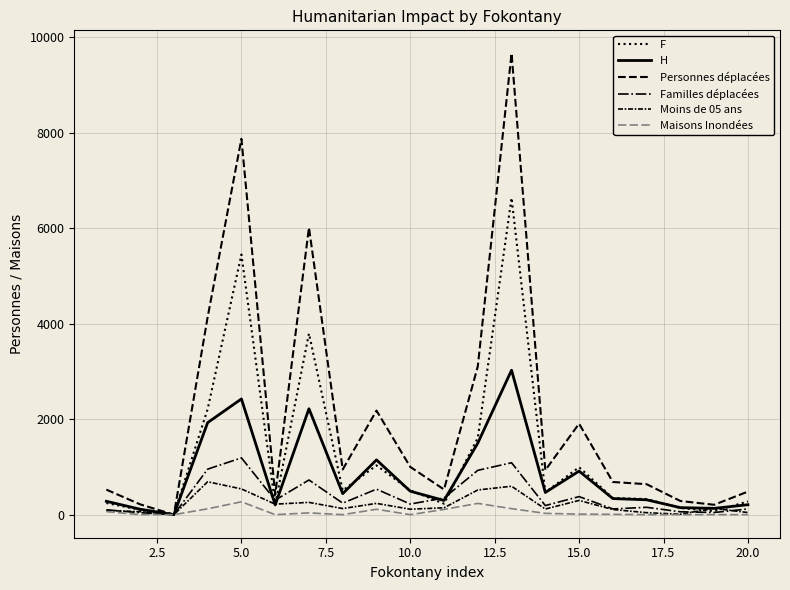

How many lines are shown in the chart?

6